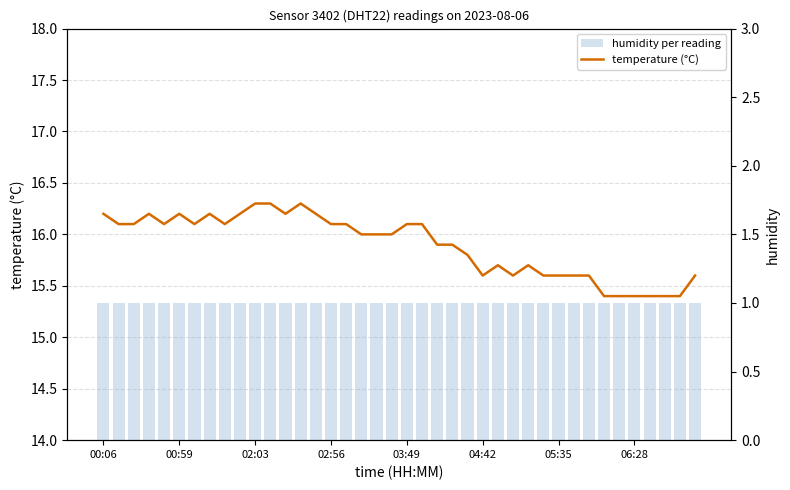

How many categories are shown in the chart?

40